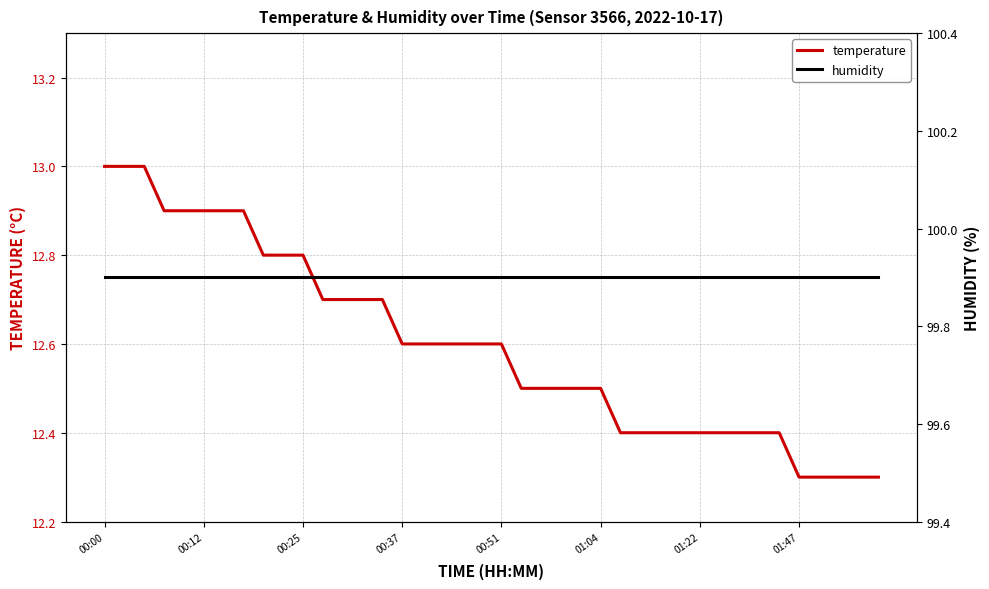

True or false: temperature has a value of 22.3 at 00:00.

False